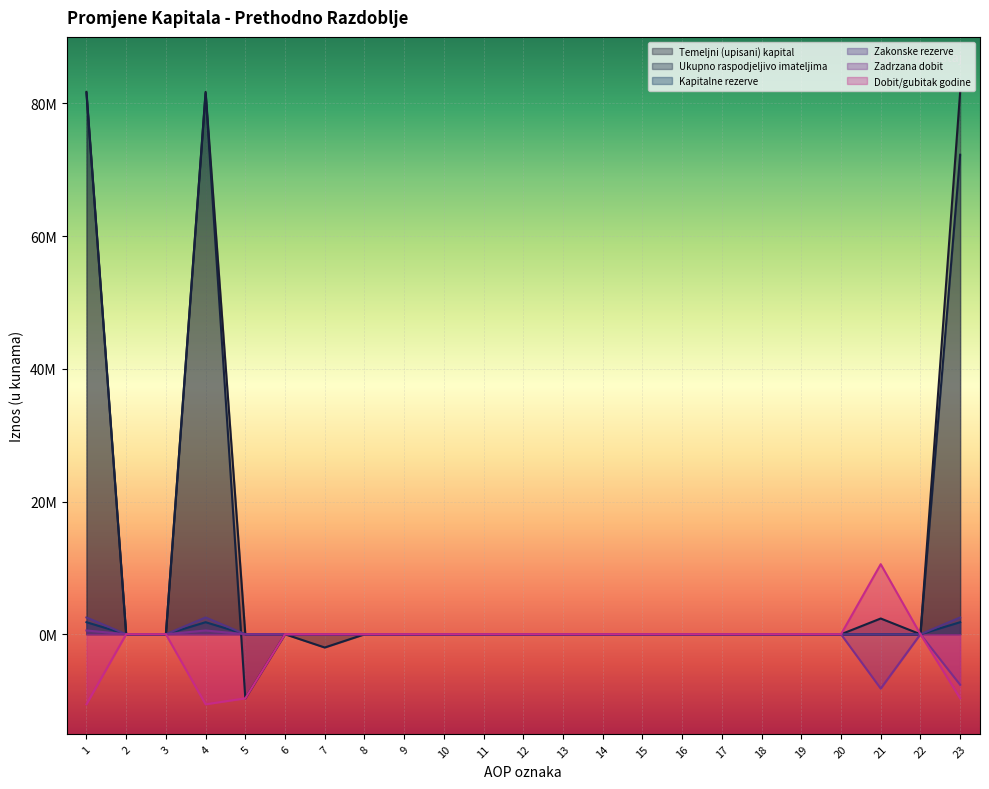

Where does the Zadrzana dobit series first go above 0?

1